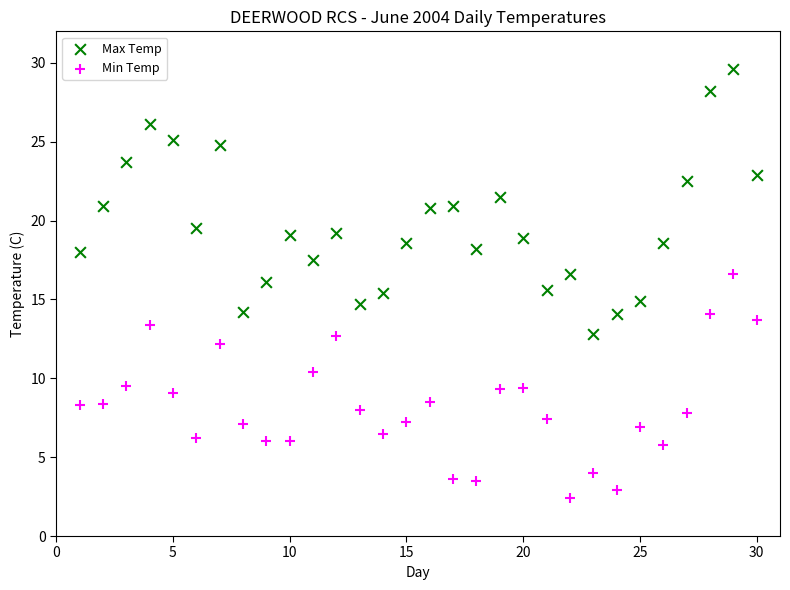

Across all data points, what is the range of X values (max minus min)?

29.0